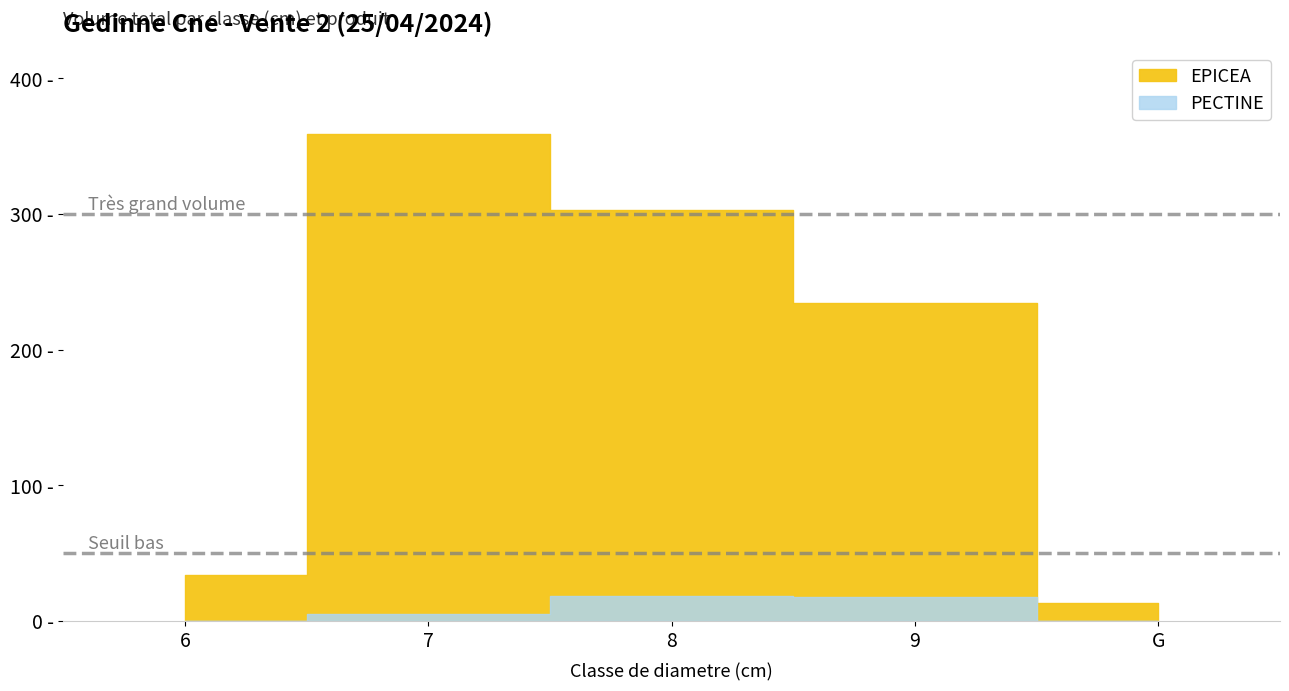

At which category is the sum across all series the highest?

7